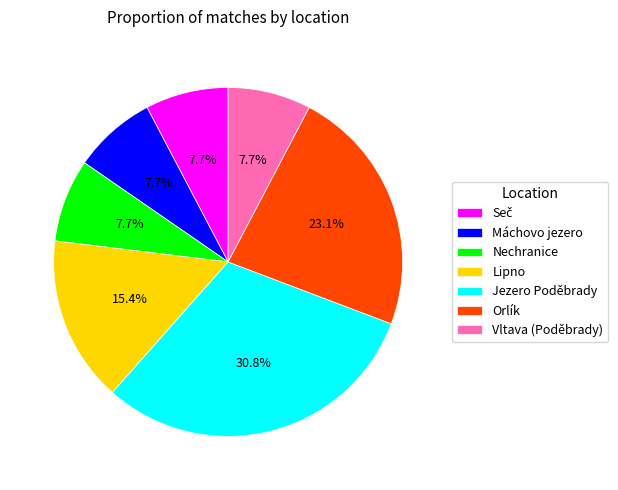

Which has a higher value, Jezero Poděbrady or Orlík?

Jezero Poděbrady